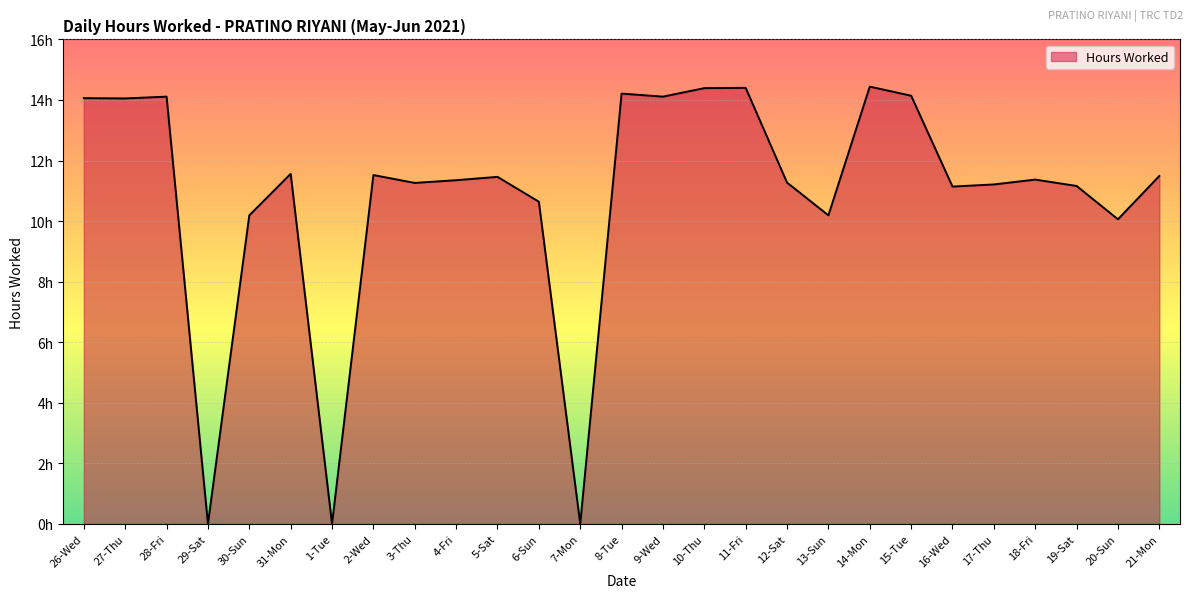

The chart shows a value of 3.9 at 30-Sun. True or false?

False